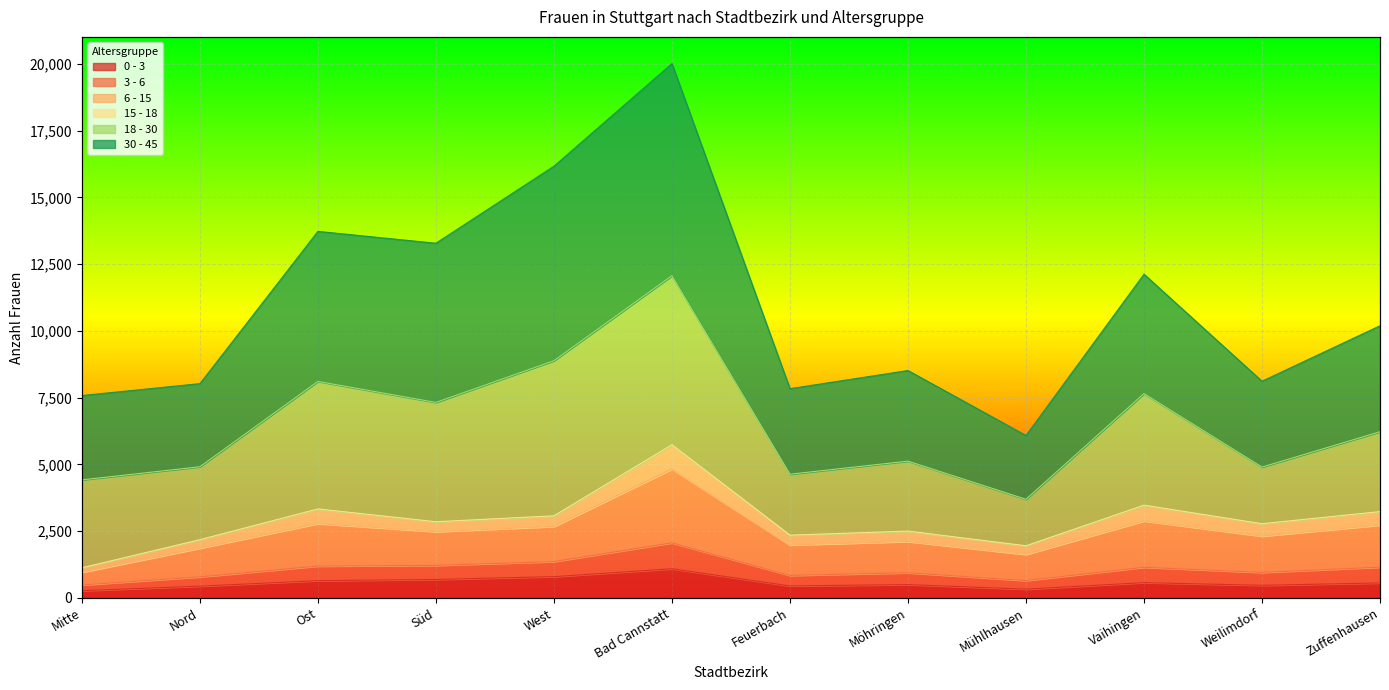

What is the sum of all 0 - 3 values?

6811